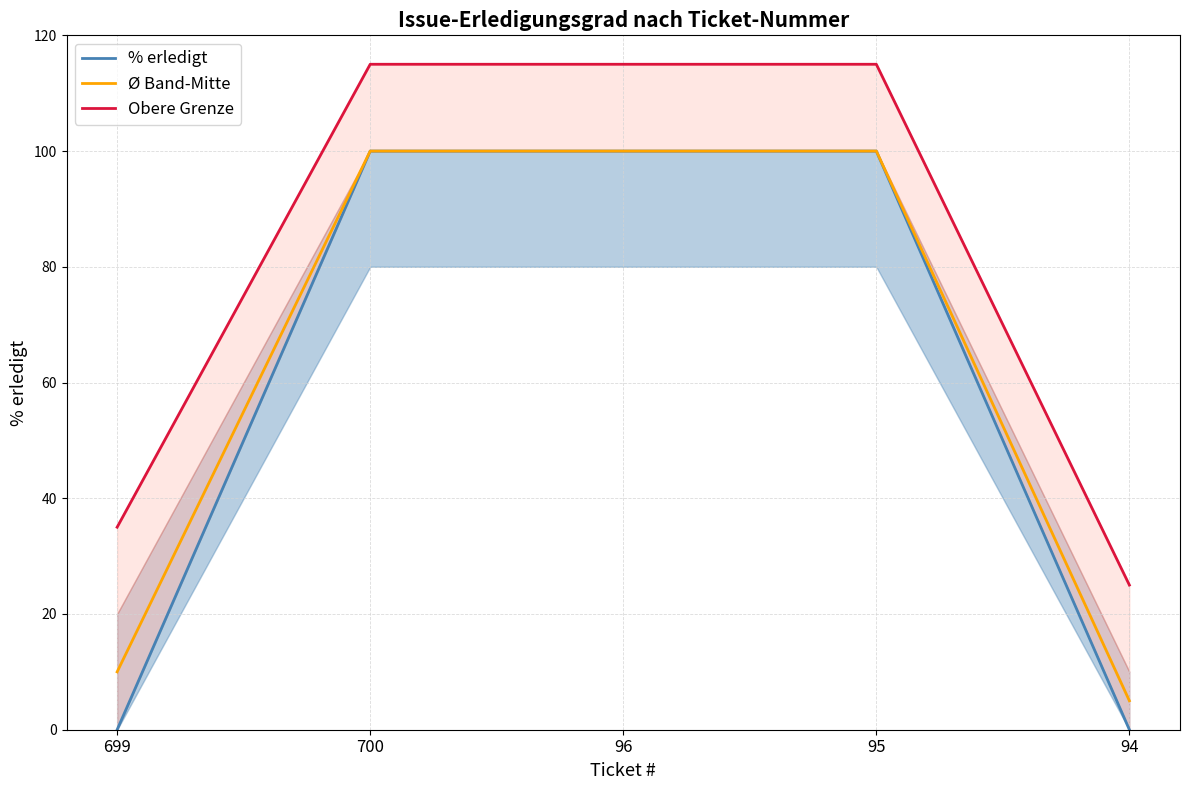

True or false: Ø Band-Mitte and % erledigt cross at least once.

False